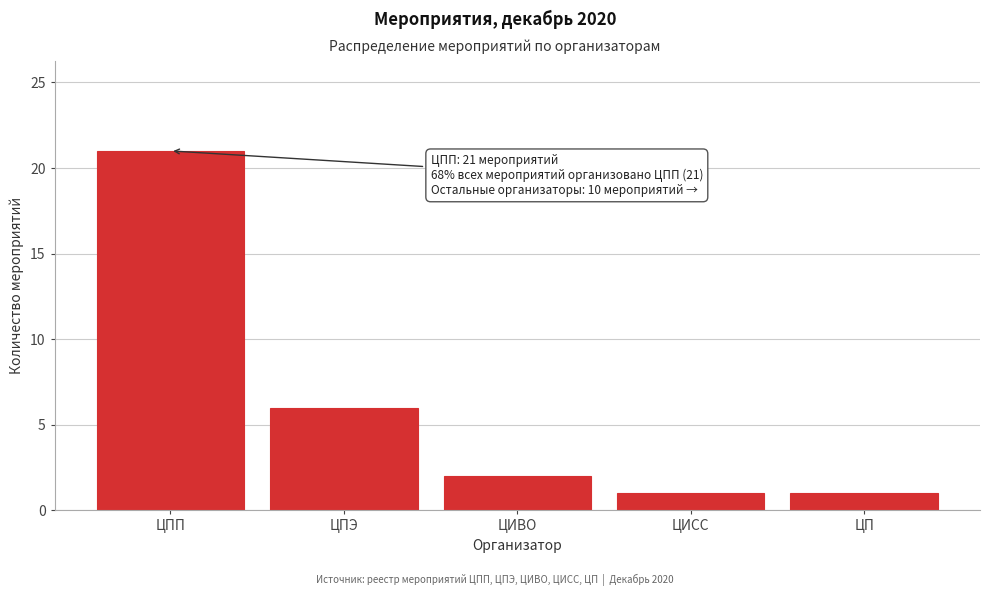

Reading left to right, transcribe all the data shown in this chart.

ЦПП=21	ЦПЭ=6	ЦИВО=2	ЦИСС=1	ЦП=1